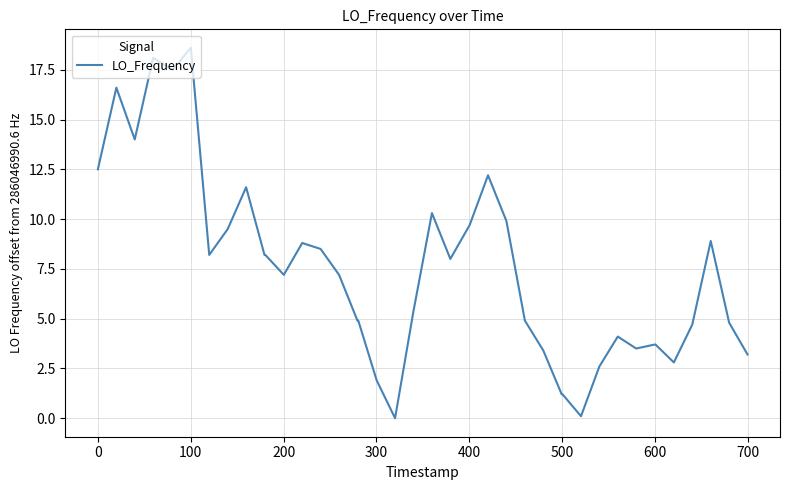

What is the greatest value displayed?

18.6